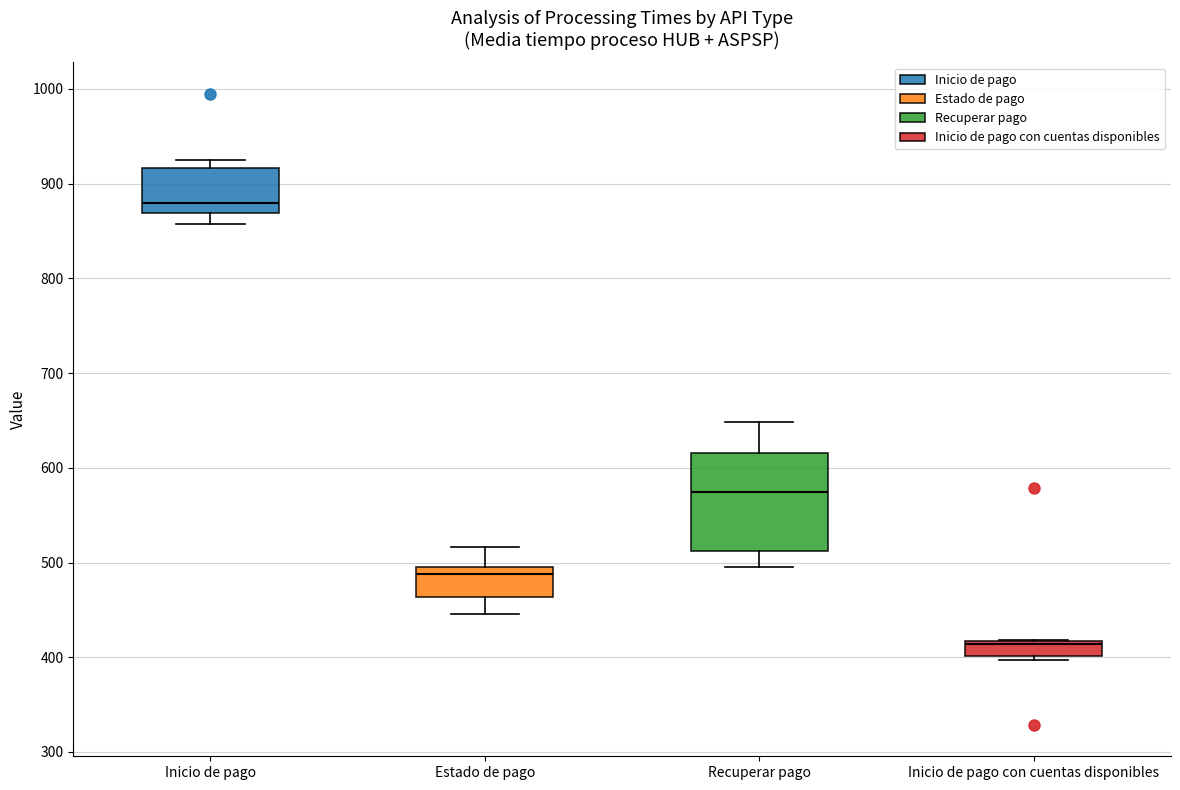

Which box has the lowest median line?

Inicio de pago con cuentas disponibles